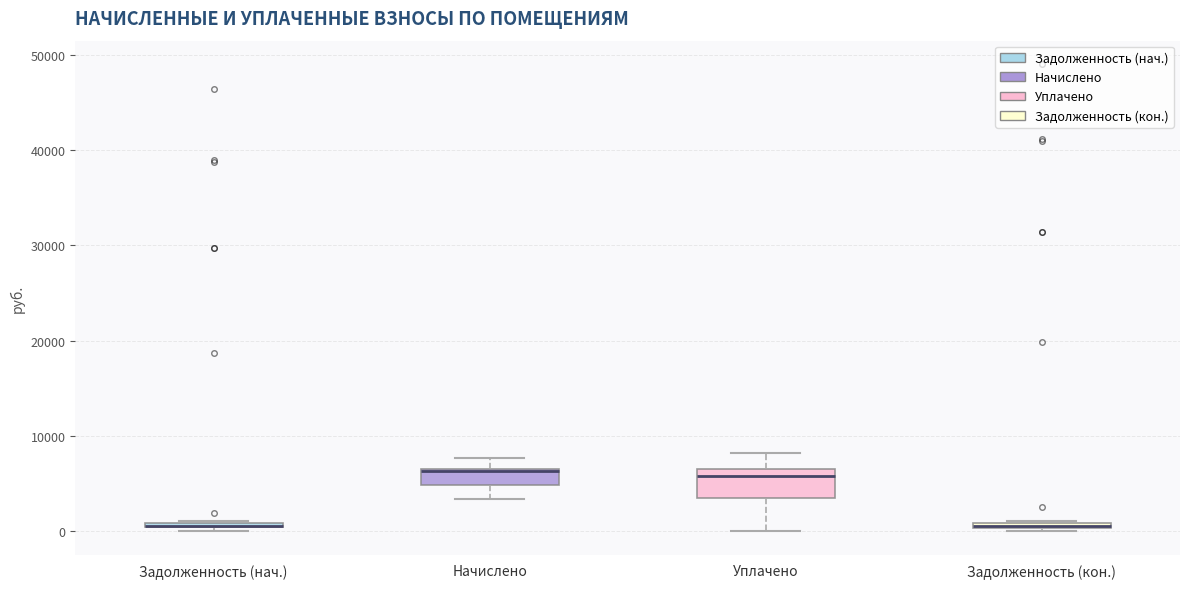

Where does the upper whisker of the box for Начислено end on the y-axis? The values are not printed on the chart, so give them approximately, as read against the axis.

8000